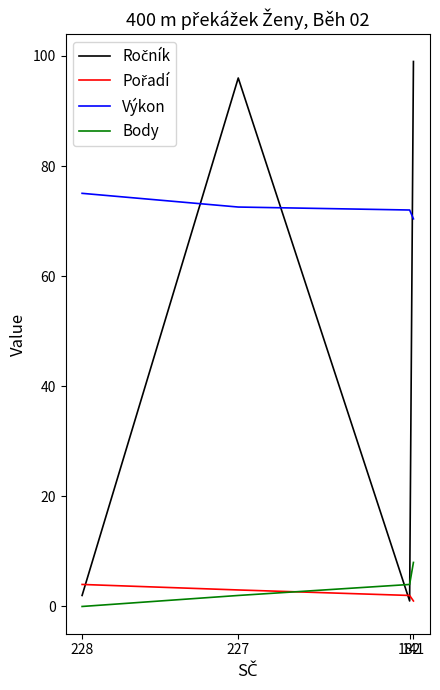

What is the difference between the highest and lowest values at 227?

94.0